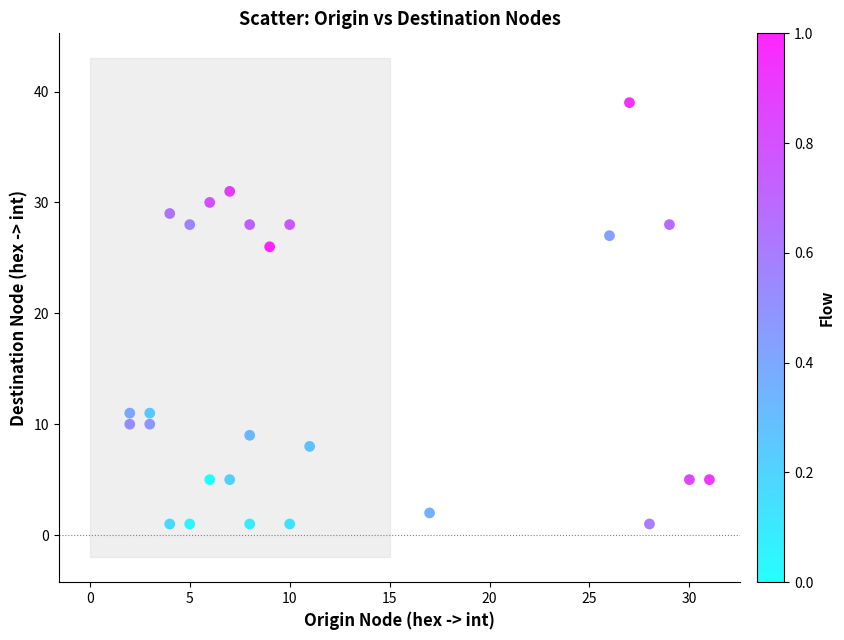

What Y value in the scatter plot is closest to 20?

26